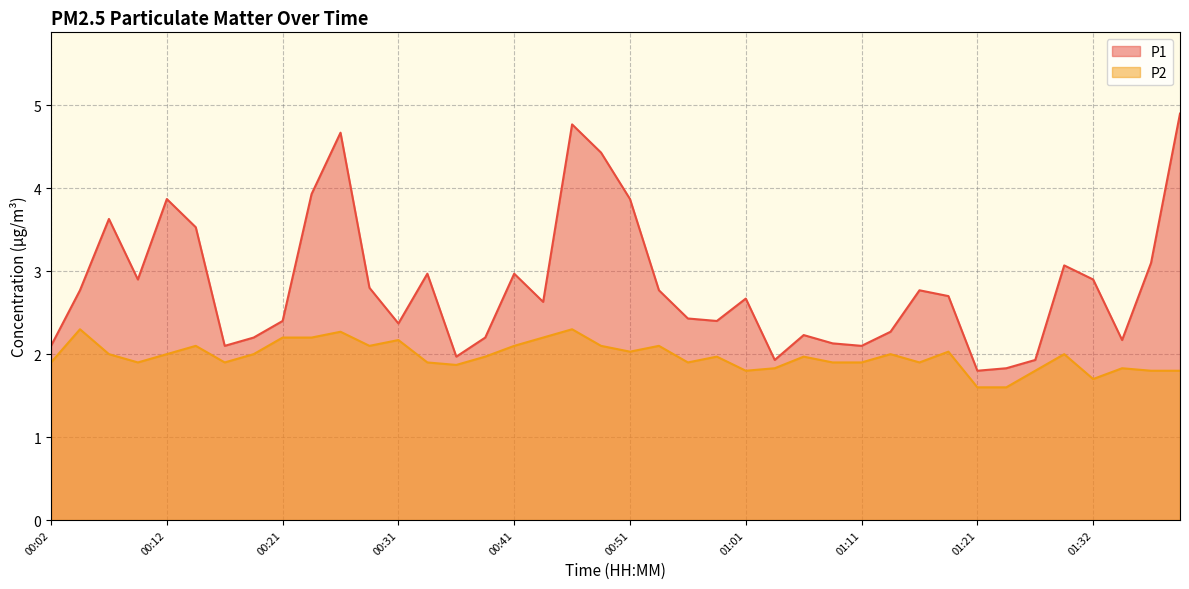

Rank the series by their maximum value, from highest to lowest.

P1, P2